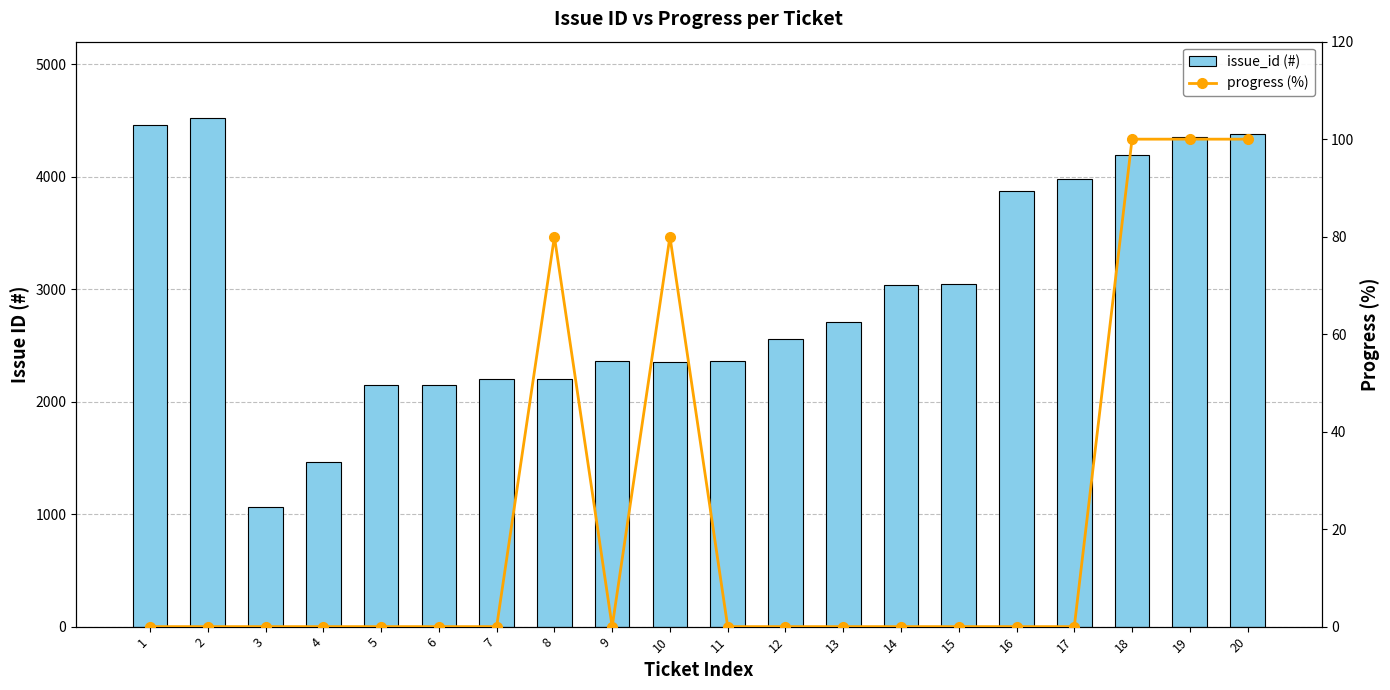

True or false: issue_id (#) has a value of 330 at 3.

False